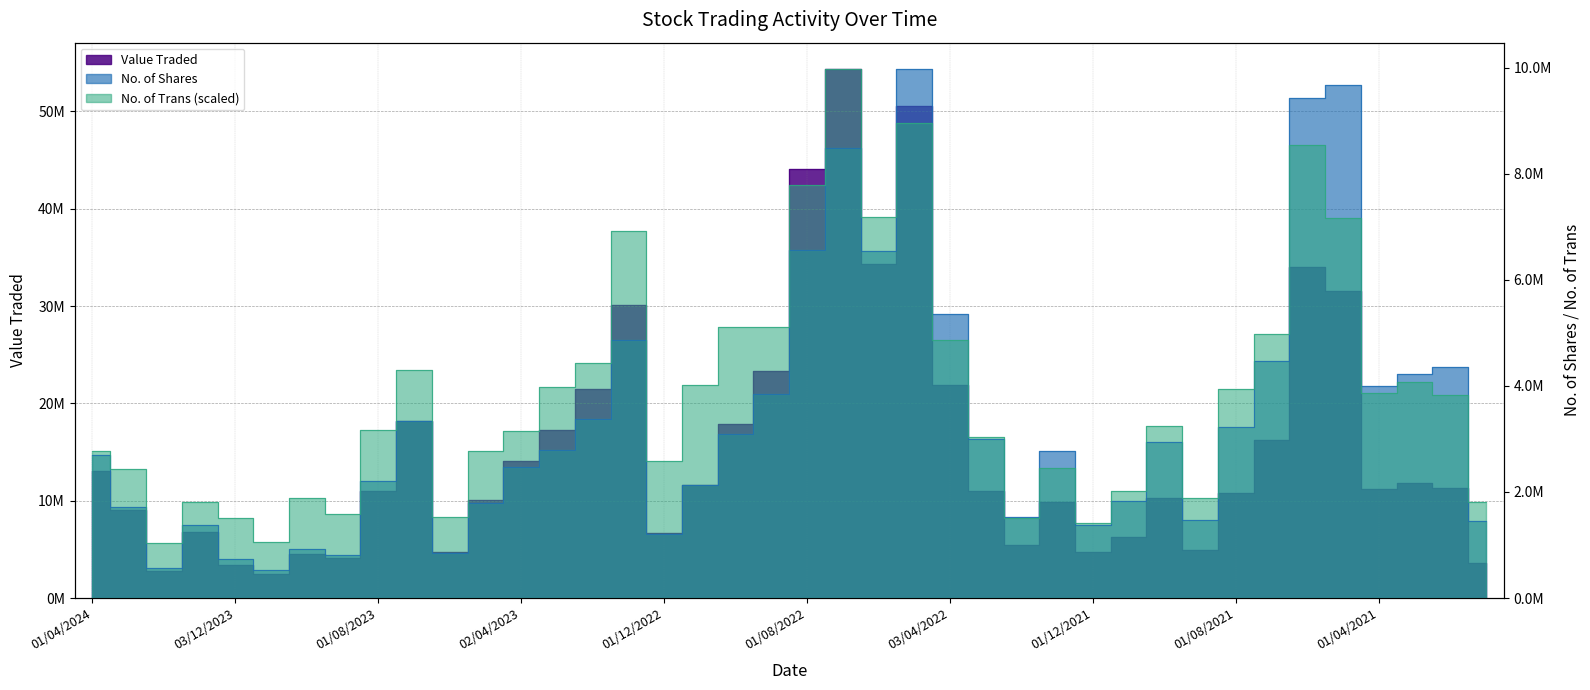

What is the difference between the Value Traded values at 01/08/2022 and 01/04/2021?

32833752.0